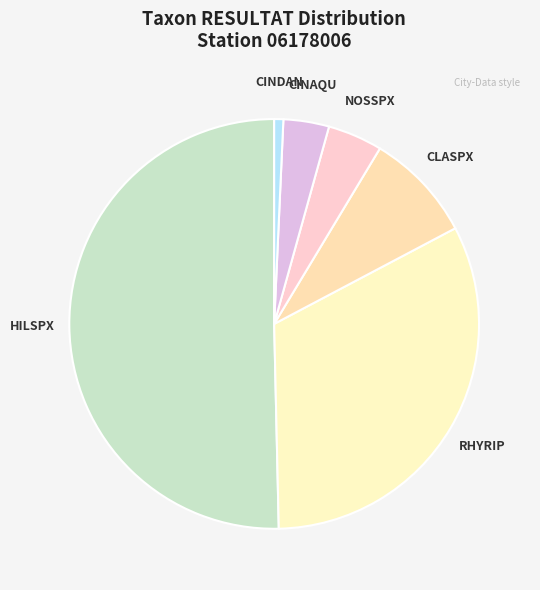

Which has a higher value, HILSPX or RHYRIP?

HILSPX